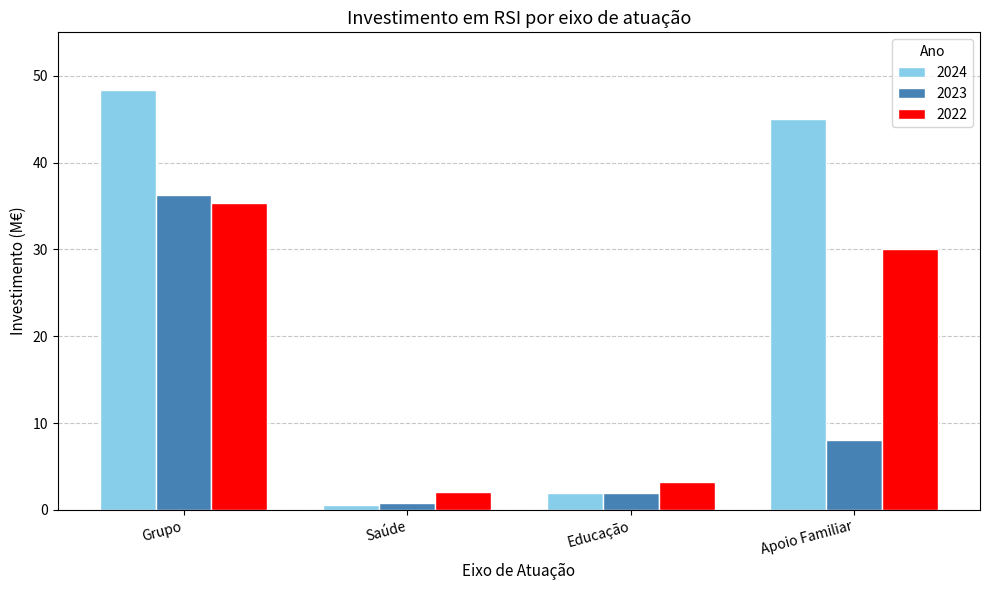

Reading right to left, transcribe all the data shown in this chart.

2024: 45.0	2.0	0.6	48.4
2023: 8.0	1.9	0.8	36.3
2022: 30.1	3.2	2.1	35.4